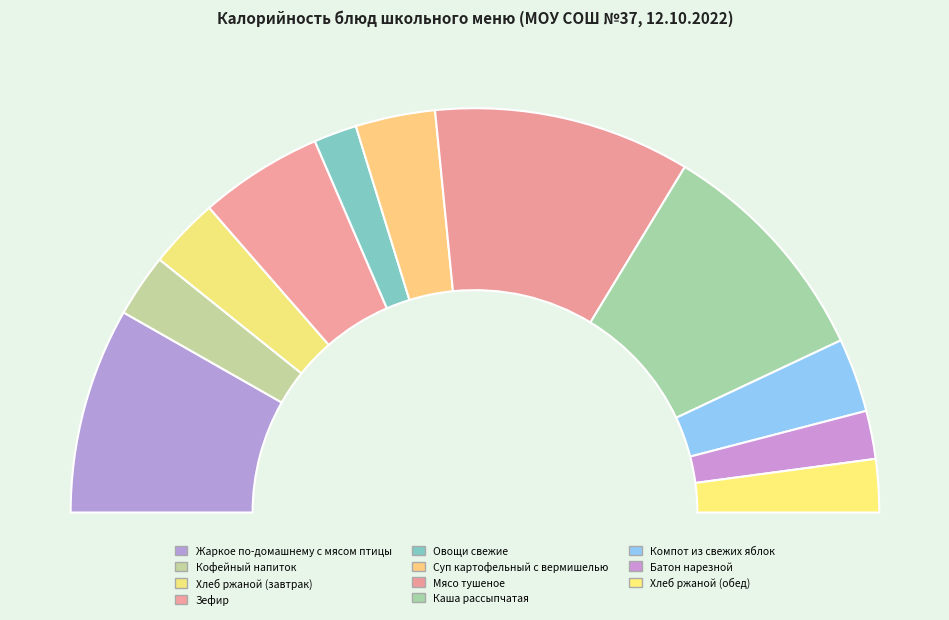

True or false: Суп картофельный с вермишелью accounts for 1% of the total.

False